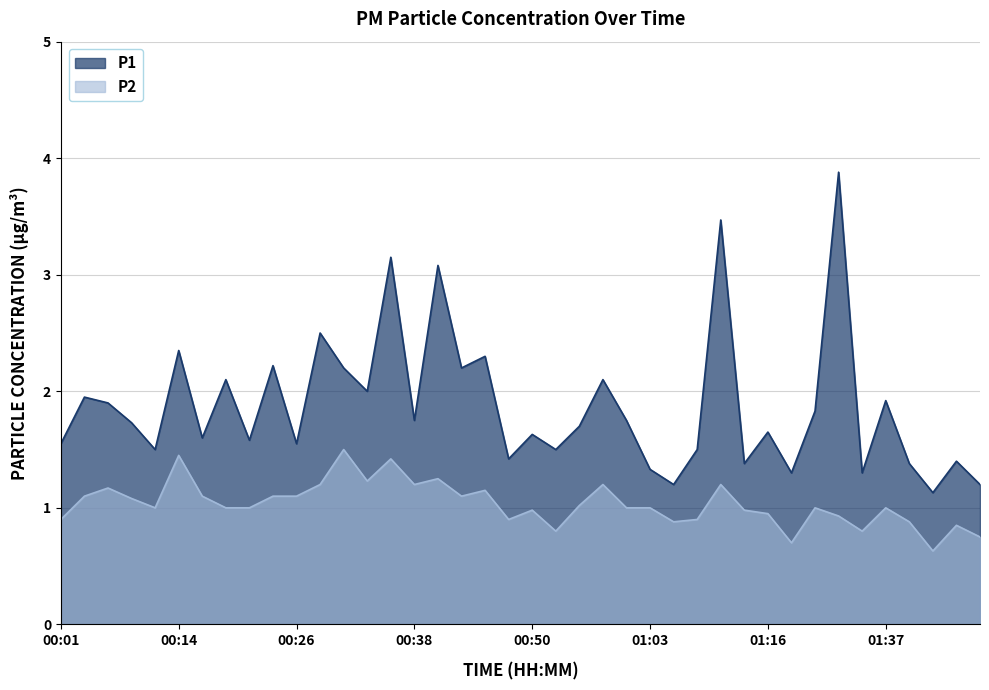

What are all the series names shown in the legend?

P1, P2